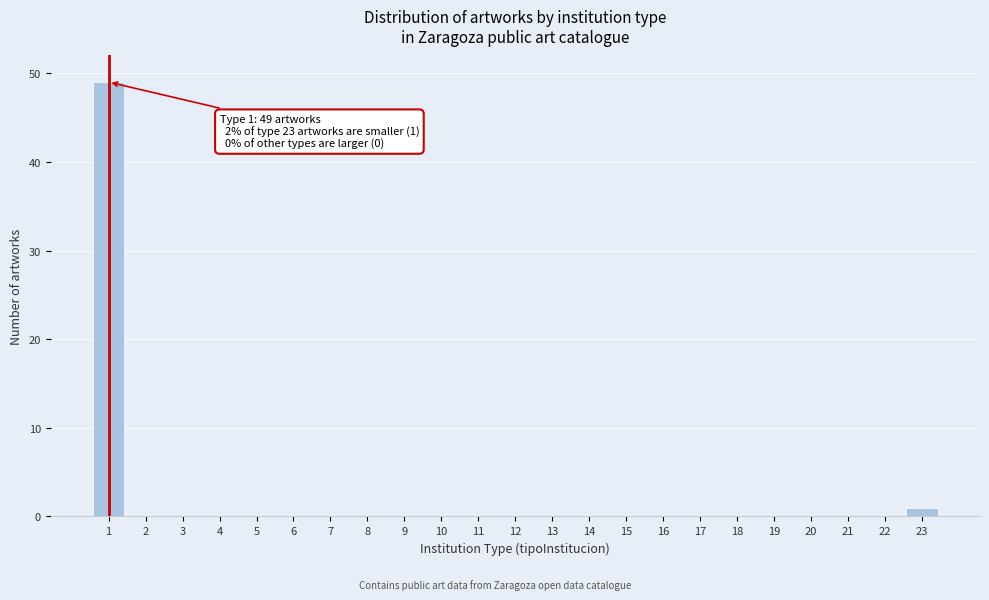

Reading left to right, transcribe all the data shown in this chart.

1=49	2=0	3=0	4=0	5=0	6=0	7=0	8=0	9=0	10=0	11=0	12=0	13=0	14=0	15=0	16=0	17=0	18=0	19=0	20=0	21=0	22=0	23=1